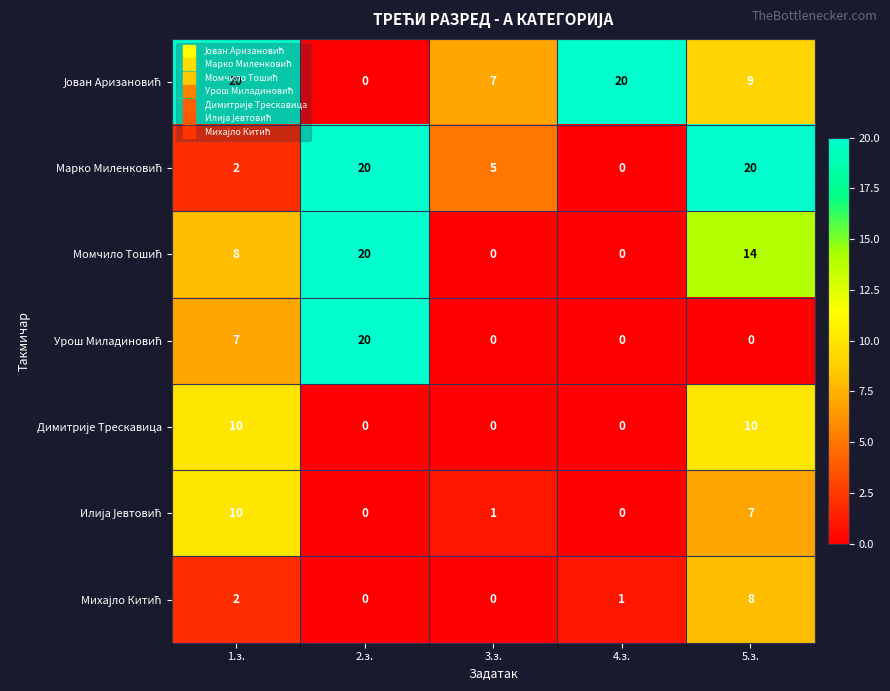

What is the spread (max minus min) of values at 4.з.?

20